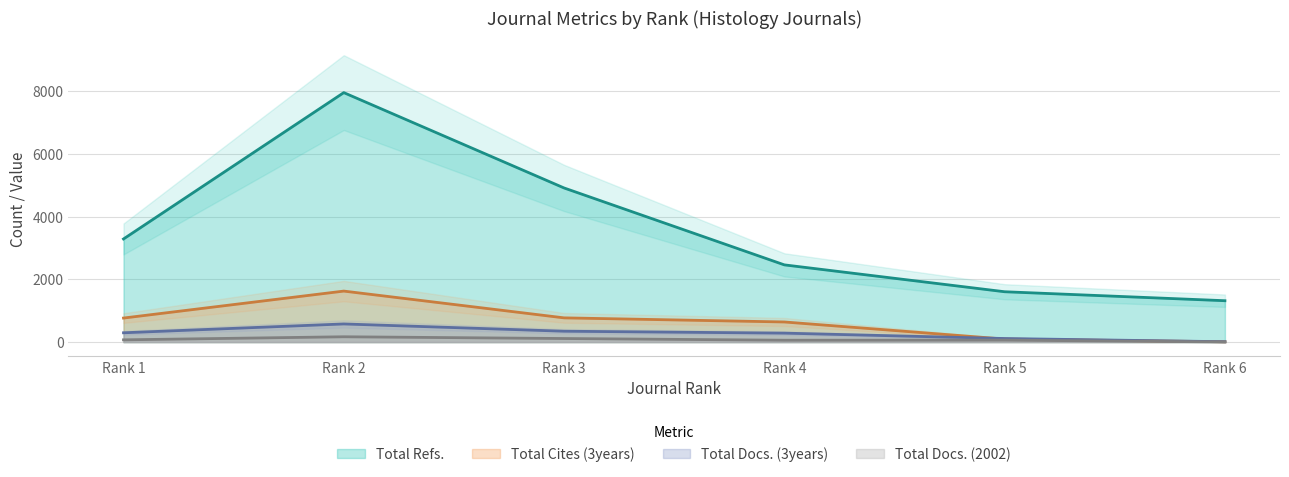

In Total Docs. (2002), how many points are lower than both neighbors (excluding endpoints)?

1